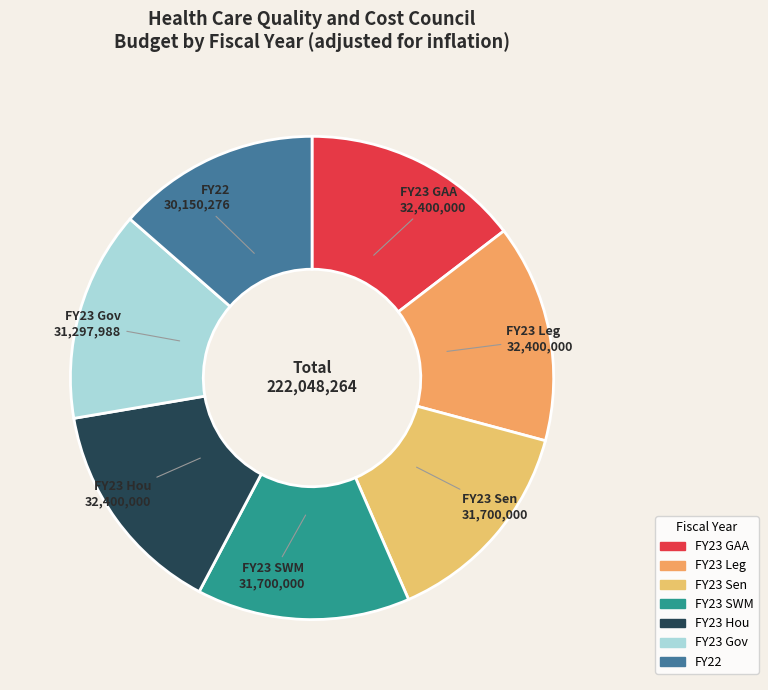

What is the smallest slice in the pie chart?

FY22